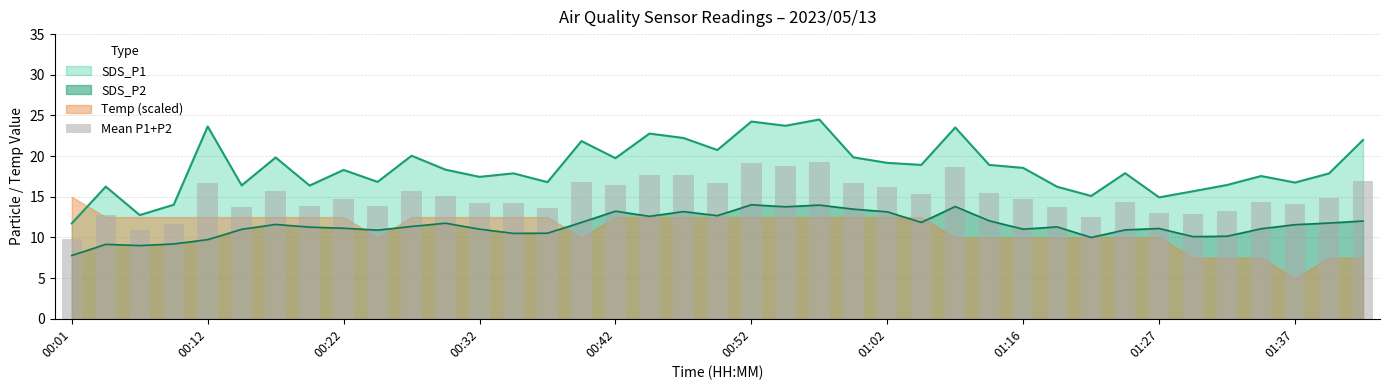

Which has a higher value, 18 or 22?

22